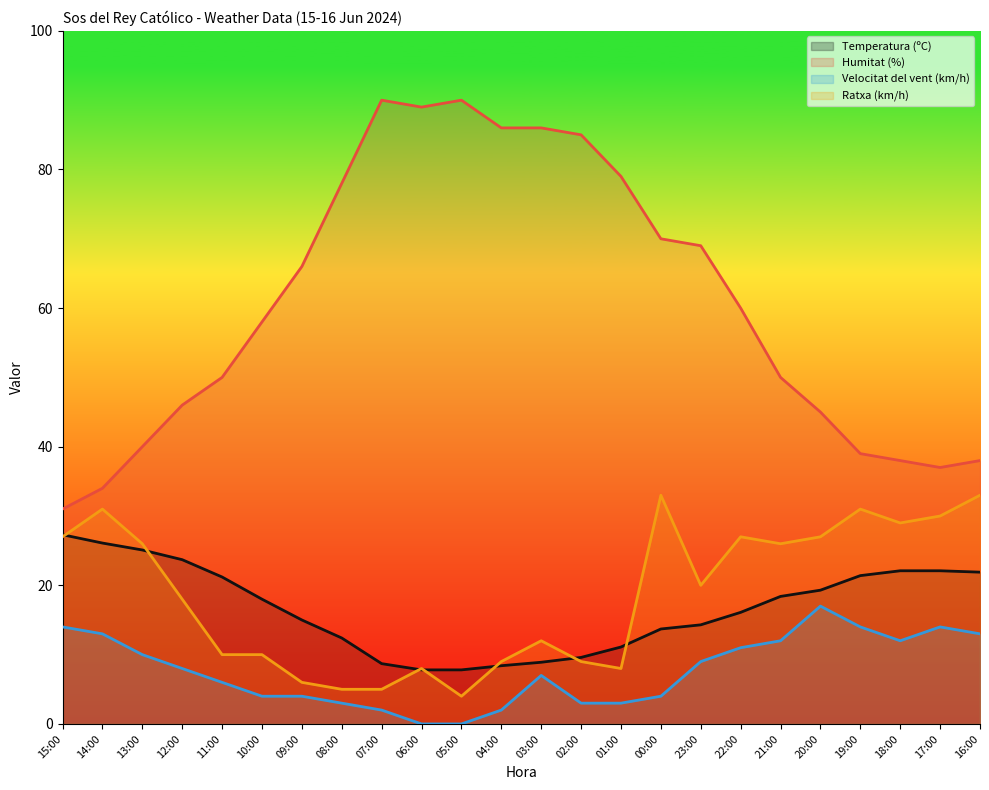

Reading left to right, what are all the values shown in this chart?

Temperatura (ºC): 15:00=27.3	14:00=26.1	13:00=25.1	12:00=23.7	11:00=21.2	10:00=18.0	09:00=15.0	08:00=12.4	07:00=8.7	06:00=7.8	05:00=7.8	04:00=8.4	03:00=8.9	02:00=9.6	01:00=11.1	00:00=13.7	23:00=14.3	22:00=16.1	21:00=18.4	20:00=19.3	19:00=21.4	18:00=22.1	17:00=22.1	16:00=21.9
Humitat (%): 15:00=31.0	14:00=34.0	13:00=40.0	12:00=46.0	11:00=50.0	10:00=58.0	09:00=66.0	08:00=78.0	07:00=90.0	06:00=89.0	05:00=90.0	04:00=86.0	03:00=86.0	02:00=85.0	01:00=79.0	00:00=70.0	23:00=69.0	22:00=60.0	21:00=50.0	20:00=45.0	19:00=39.0	18:00=38.0	17:00=37.0	16:00=38.0
Velocitat del vent (km/h): 15:00=14.0	14:00=13.0	13:00=10.0	12:00=8.0	11:00=6.0	10:00=4.0	09:00=4.0	08:00=3.0	07:00=2.0	06:00=0.0	05:00=0.0	04:00=2.0	03:00=7.0	02:00=3.0	01:00=3.0	00:00=4.0	23:00=9.0	22:00=11.0	21:00=12.0	20:00=17.0	19:00=14.0	18:00=12.0	17:00=14.0	16:00=13.0
Ratxa (km/h): 15:00=27.0	14:00=31.0	13:00=26.0	12:00=18.0	11:00=10.0	10:00=10.0	09:00=6.0	08:00=5.0	07:00=5.0	06:00=8.0	05:00=4.0	04:00=9.0	03:00=12.0	02:00=9.0	01:00=8.0	00:00=33.0	23:00=20.0	22:00=27.0	21:00=26.0	20:00=27.0	19:00=31.0	18:00=29.0	17:00=30.0	16:00=33.0